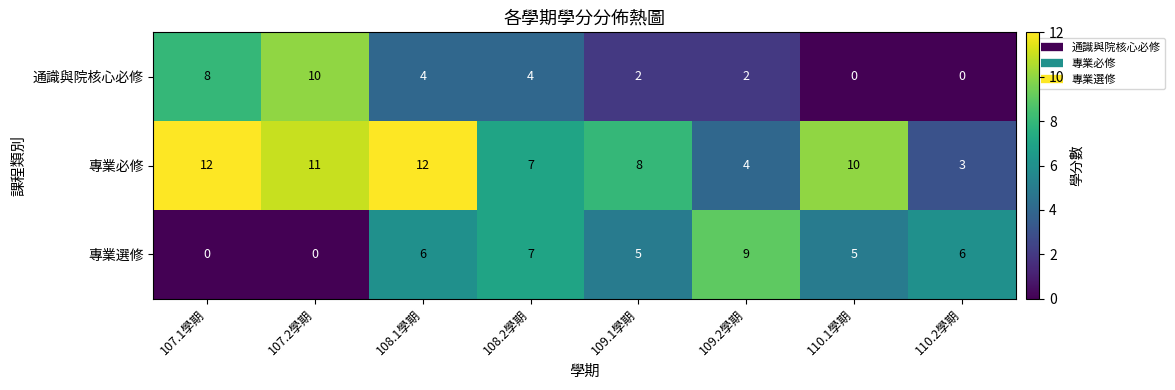

What is the difference between the 專業必修 values at 109.1學期 and 110.2學期?

5